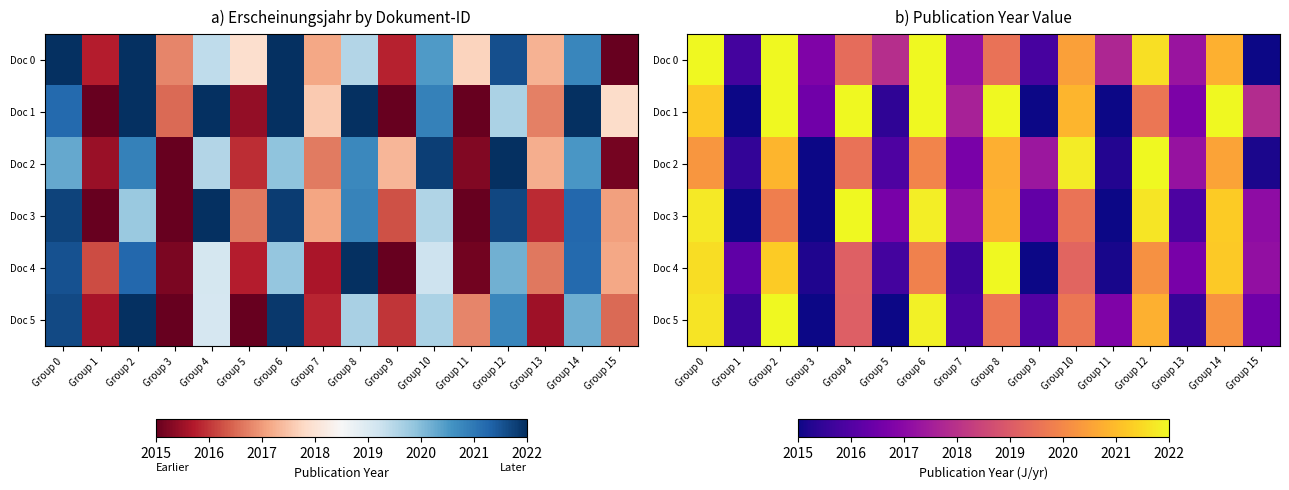

Rank the categories by Doc 4 value from lowest to highest.

Group 9, Group 11, Group 3, Group 7, Group 5, Group 1, Group 13, Group 15, Group 4, Group 10, Group 6, Group 12, Group 14, Group 2, Group 0, Group 8